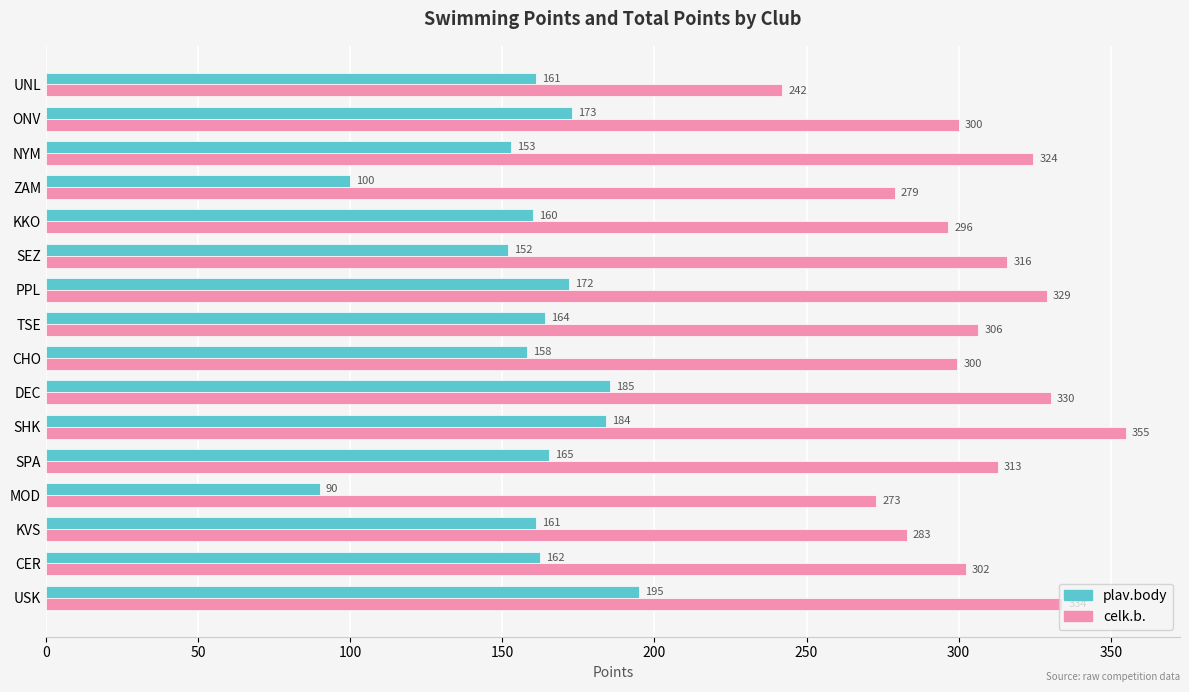

What is the difference between the maximum and second lowest values in the plav.body series?

95.0